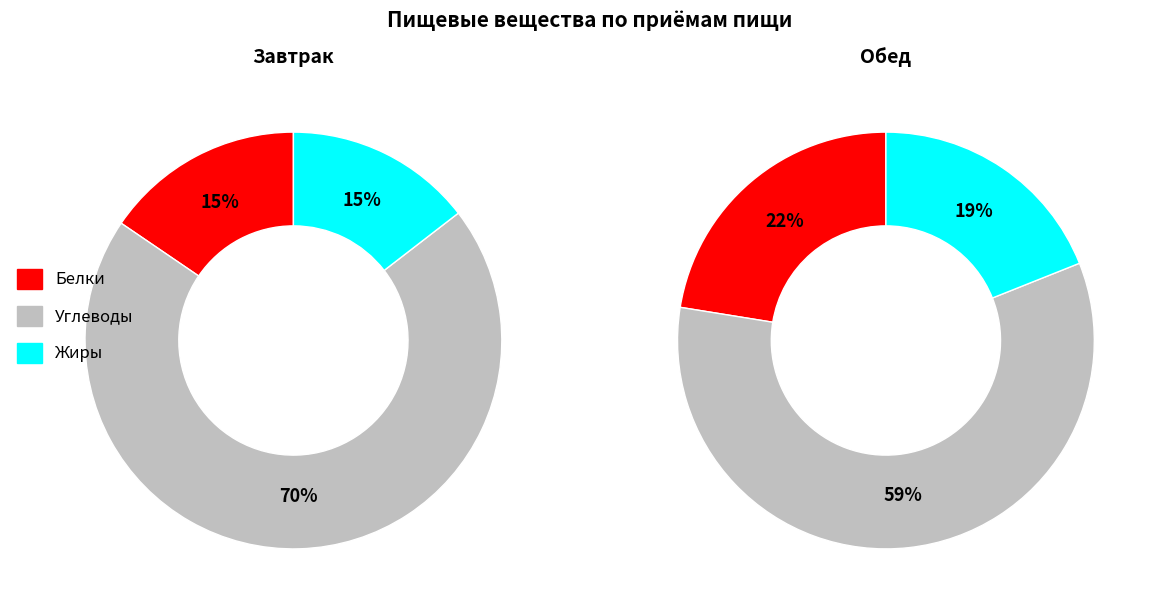

To the nearest percent, what is the difference between the Обед and Завтрак slice percentages?

27%